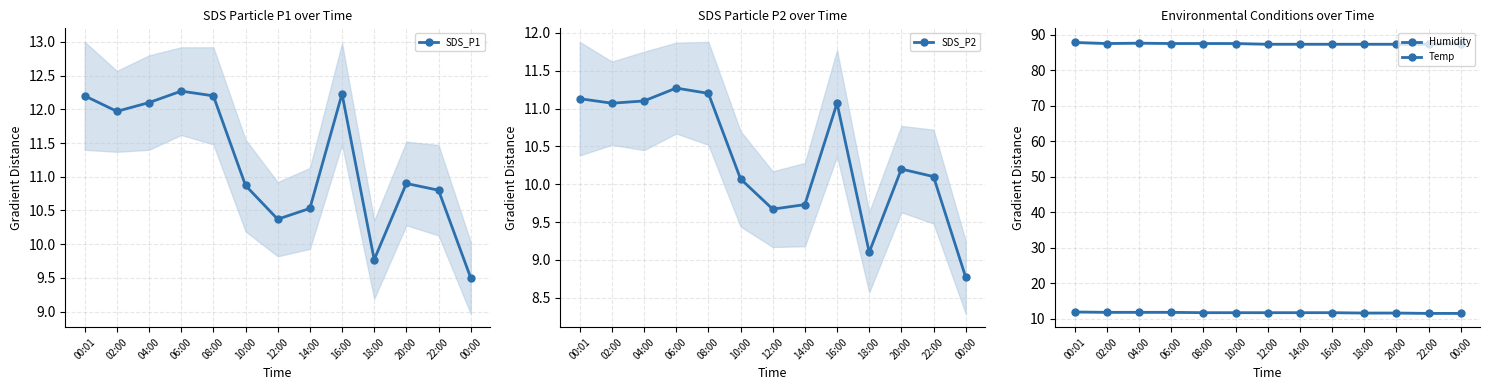

What is the average value of the Humidity series?

87.4